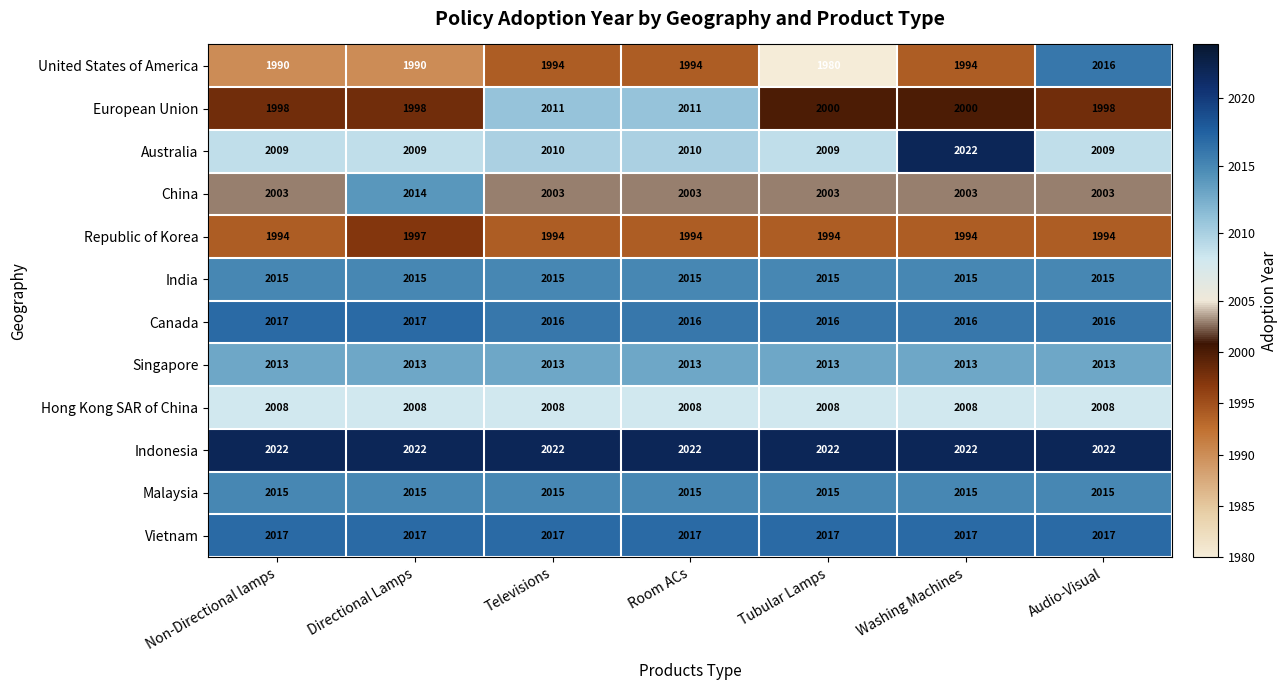

What is the minimum value shown in the chart?

1980